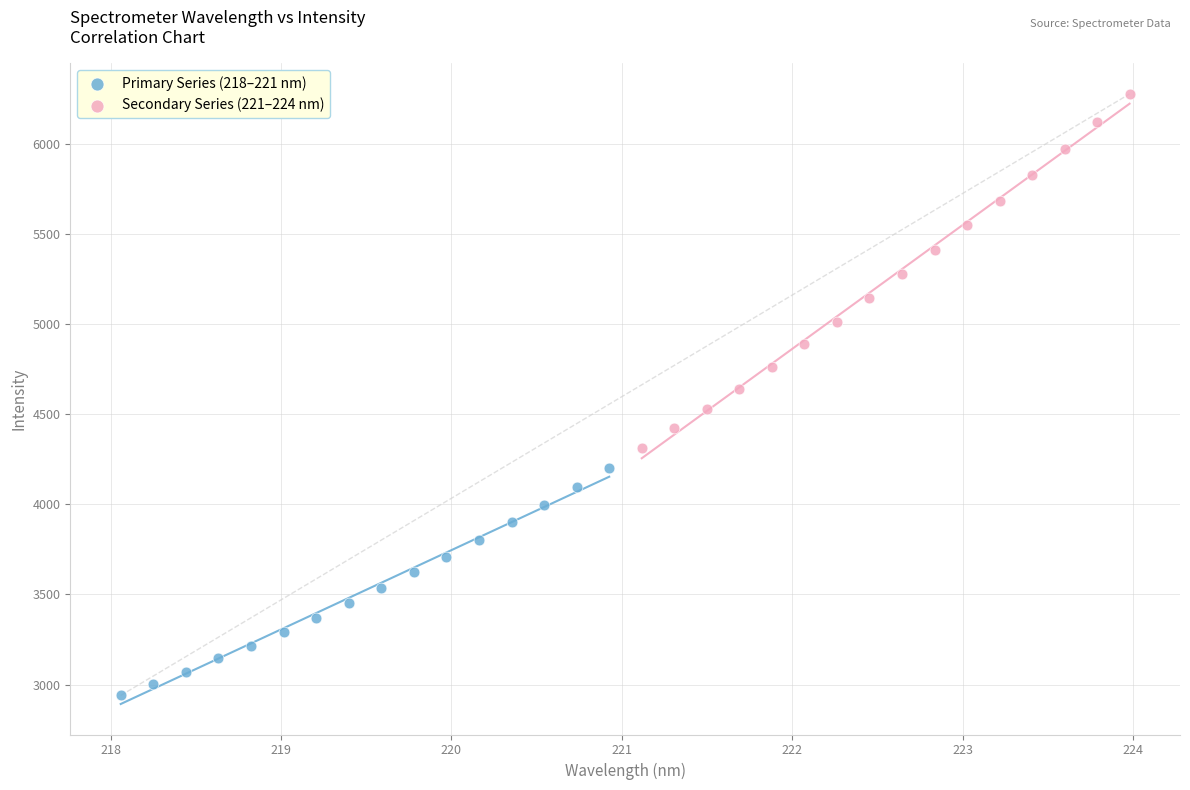

Which series contains the highest Y value?

Secondary Series (221–224 nm)